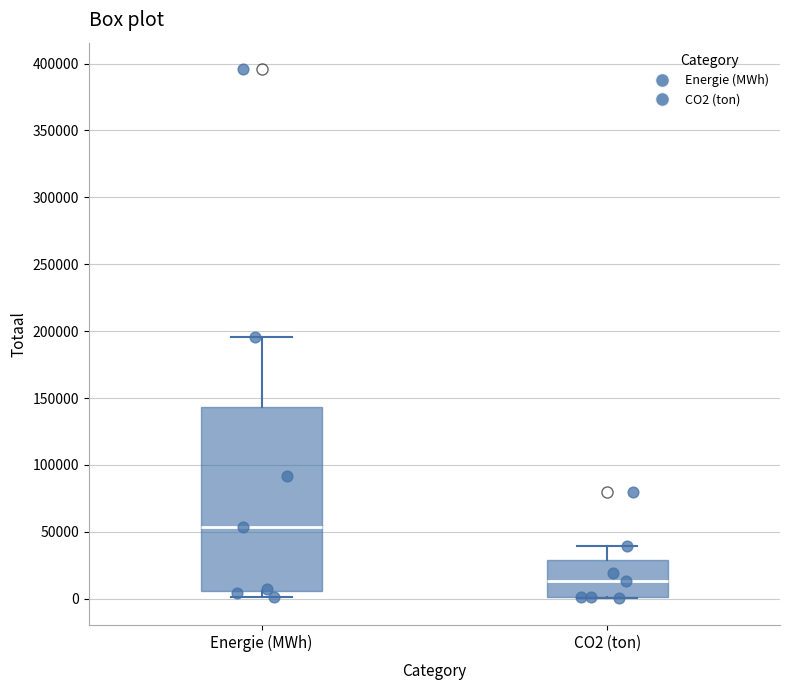

Reading left to right, read every box against the y-axis: the position of its median line, the range the box covers, and the ends of its whiskers. The values are not printed on the chart, so give them approximately, as read against the axis.

Energie (MWh): median 55000, box 5000 to 145000, whiskers 0 to 195000
CO2 (ton): median 15000, box 0 to 30000, whiskers 0 to 40000